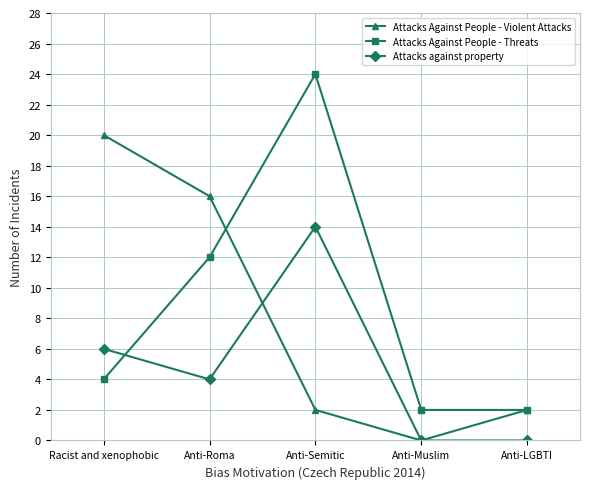

Does the chart have visible grid lines?

Yes